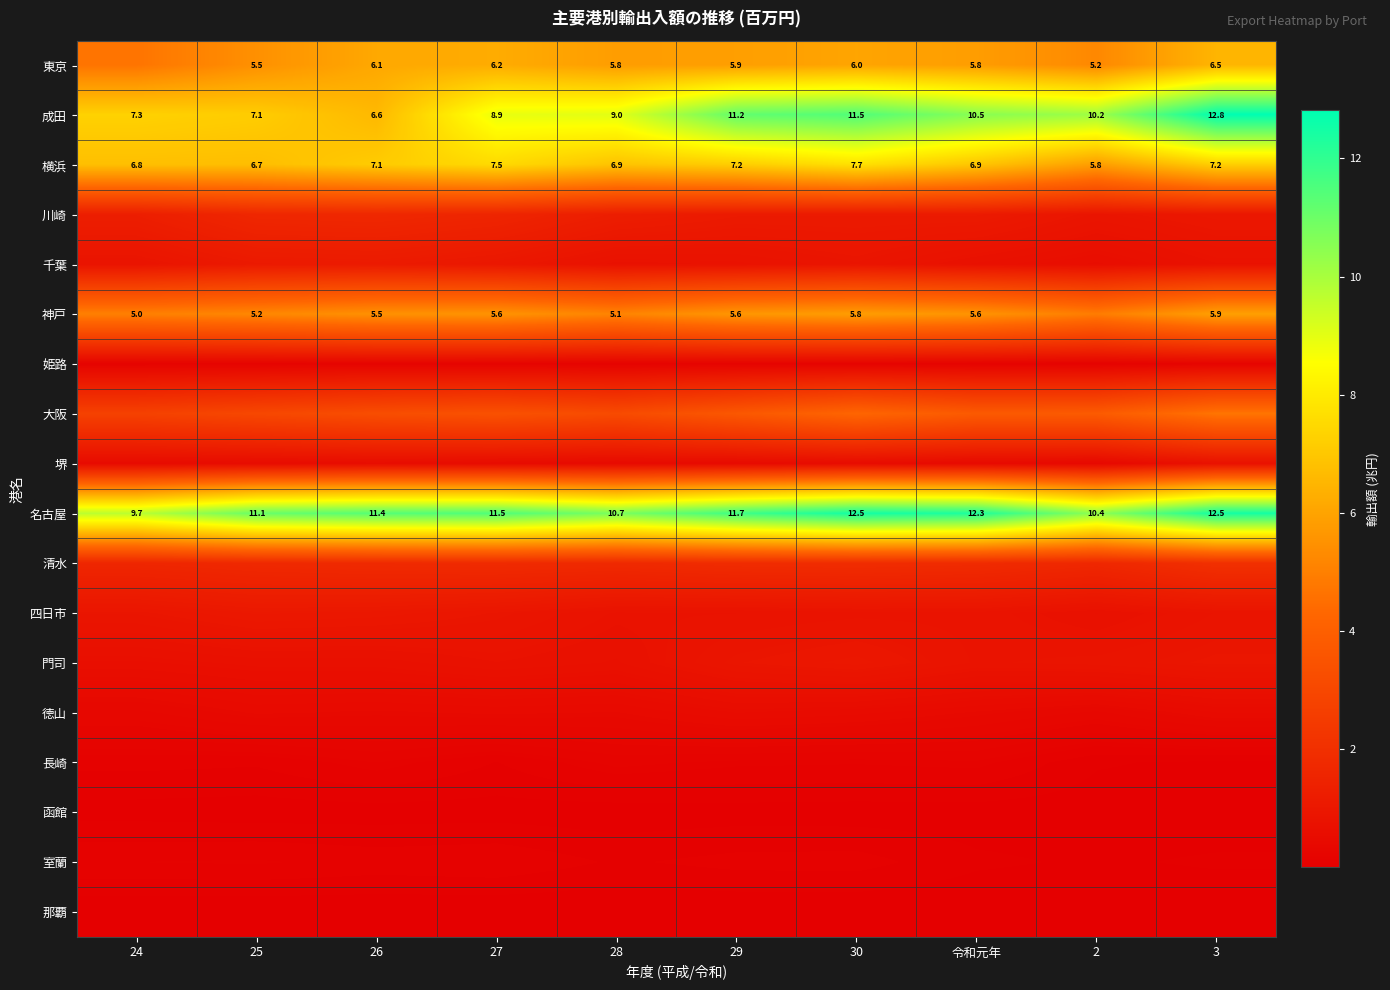

What is the sum of all 神戸 values?

54.2